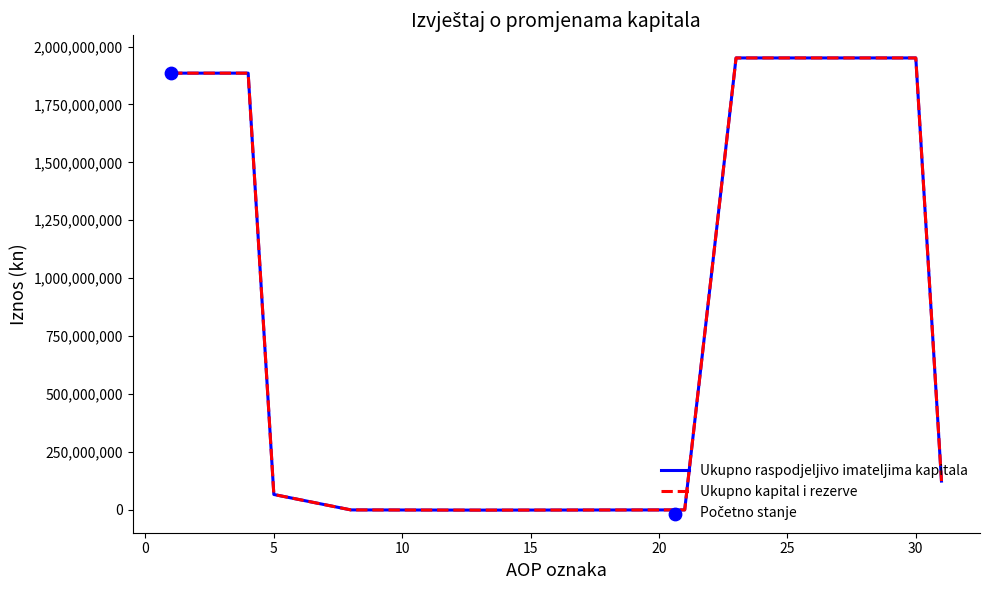

Does the chart have visible grid lines?

No